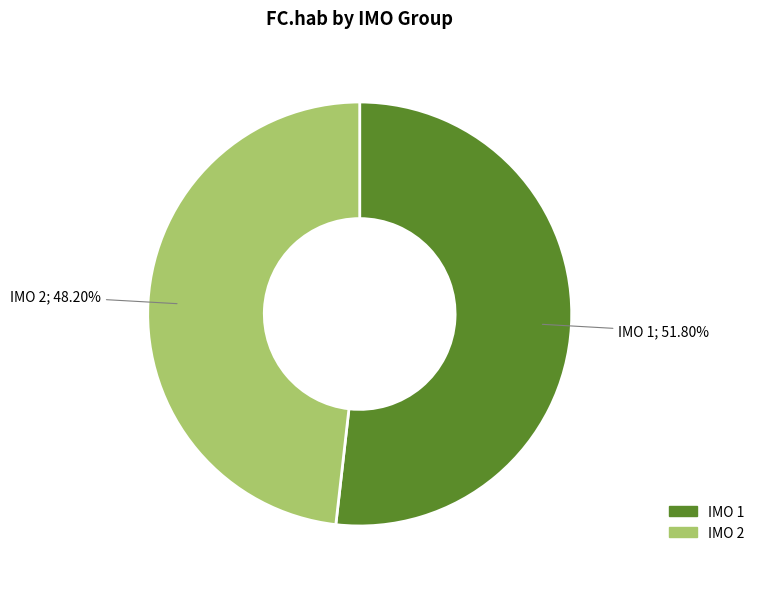

Between IMO 2 and IMO 1, which is larger?

IMO 1